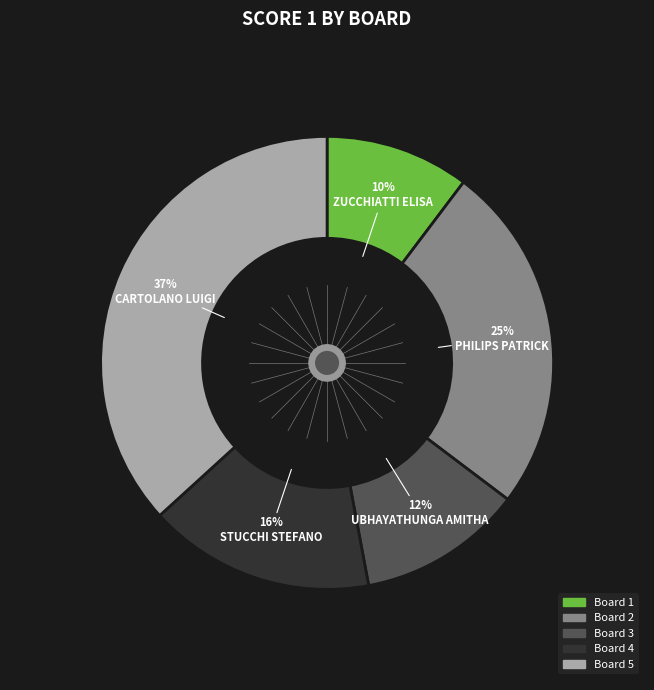

Do Board 3 and Board 5 together represent more than half of the pie?

No